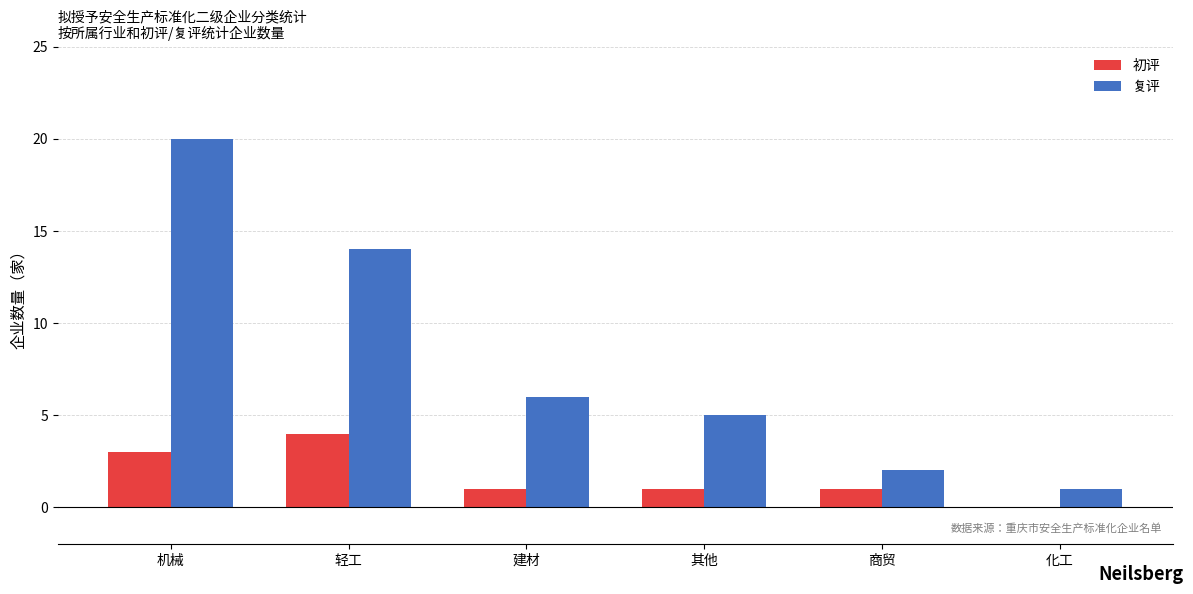

What is the greatest value displayed?

20